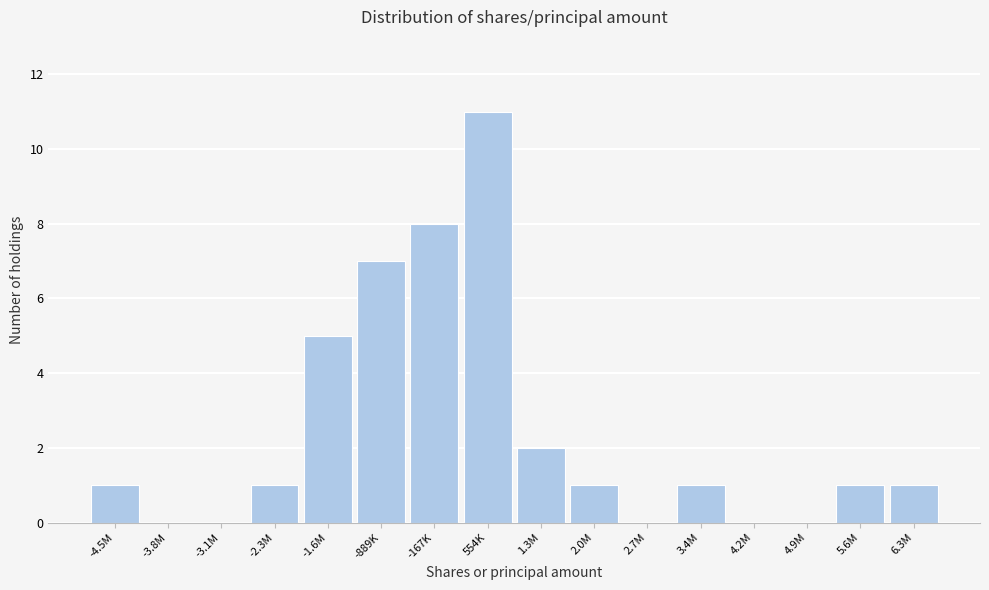

Reading right to left, extract all data points from this chart.

6.3M=1	5.6M=1	4.9M=0	4.2M=0	3.4M=1	2.7M=0	2.0M=1	1.3M=2	554K=11	-167K=8	-889K=7	-1.6M=5	-2.3M=1	-3.1M=0	-3.8M=0	-4.5M=1